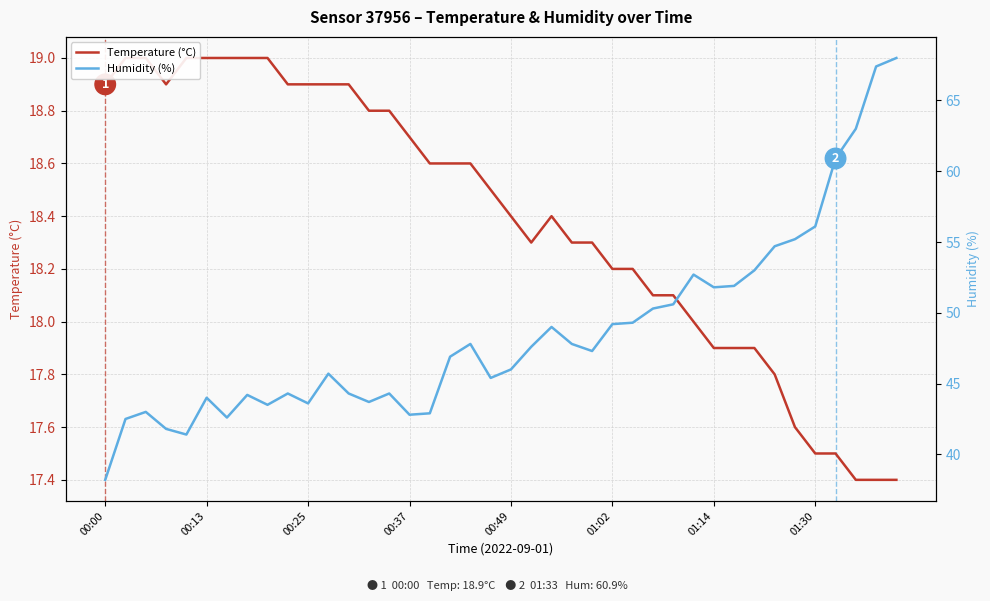

True or false: Humidity (%) and Temperature (°C) cross at least once.

False